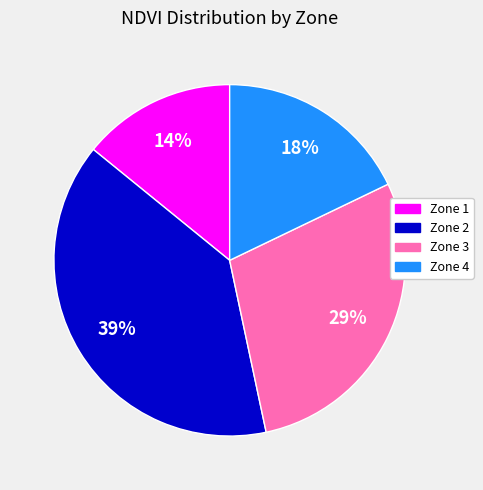

Which category has the smallest portion of the pie?

Zone 1